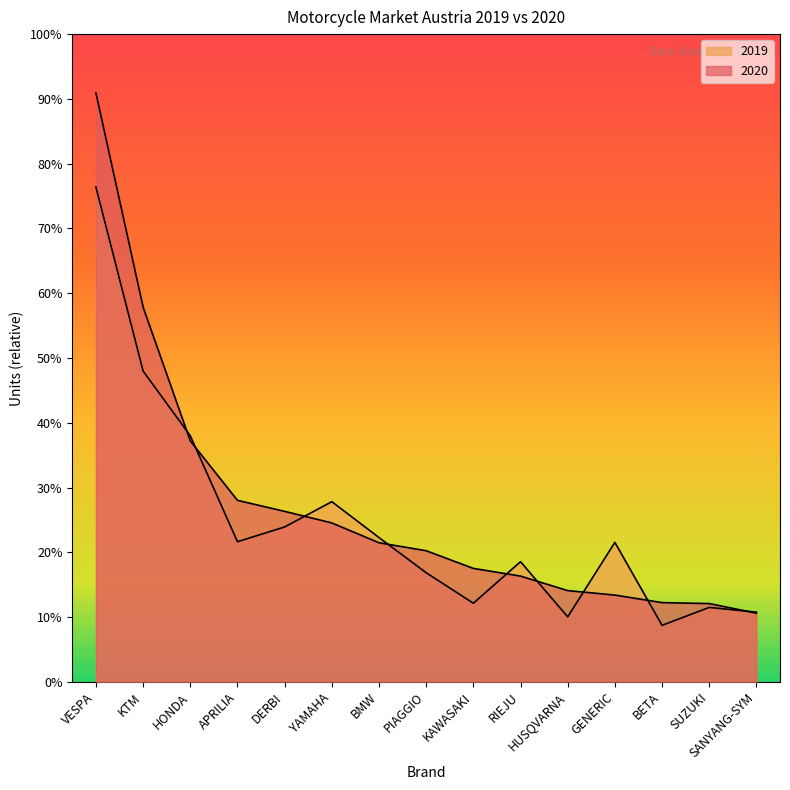

True or false: 2019 and 2020 intersect in this chart.

True